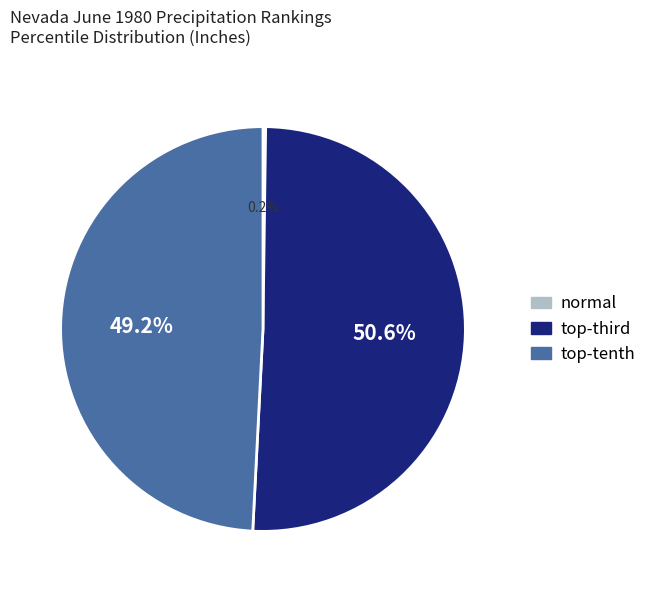

Is there a majority slice in this chart?

Yes